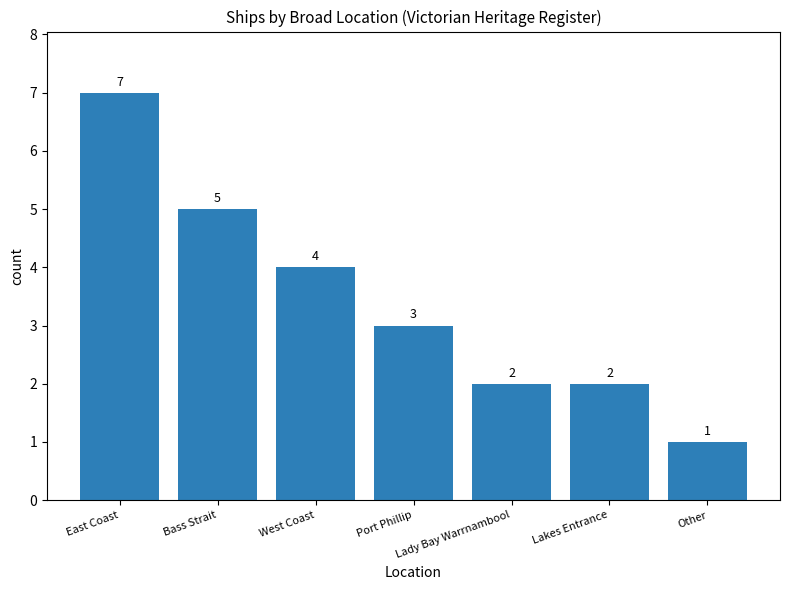

What is the label of the 1st bar from the left?

East Coast